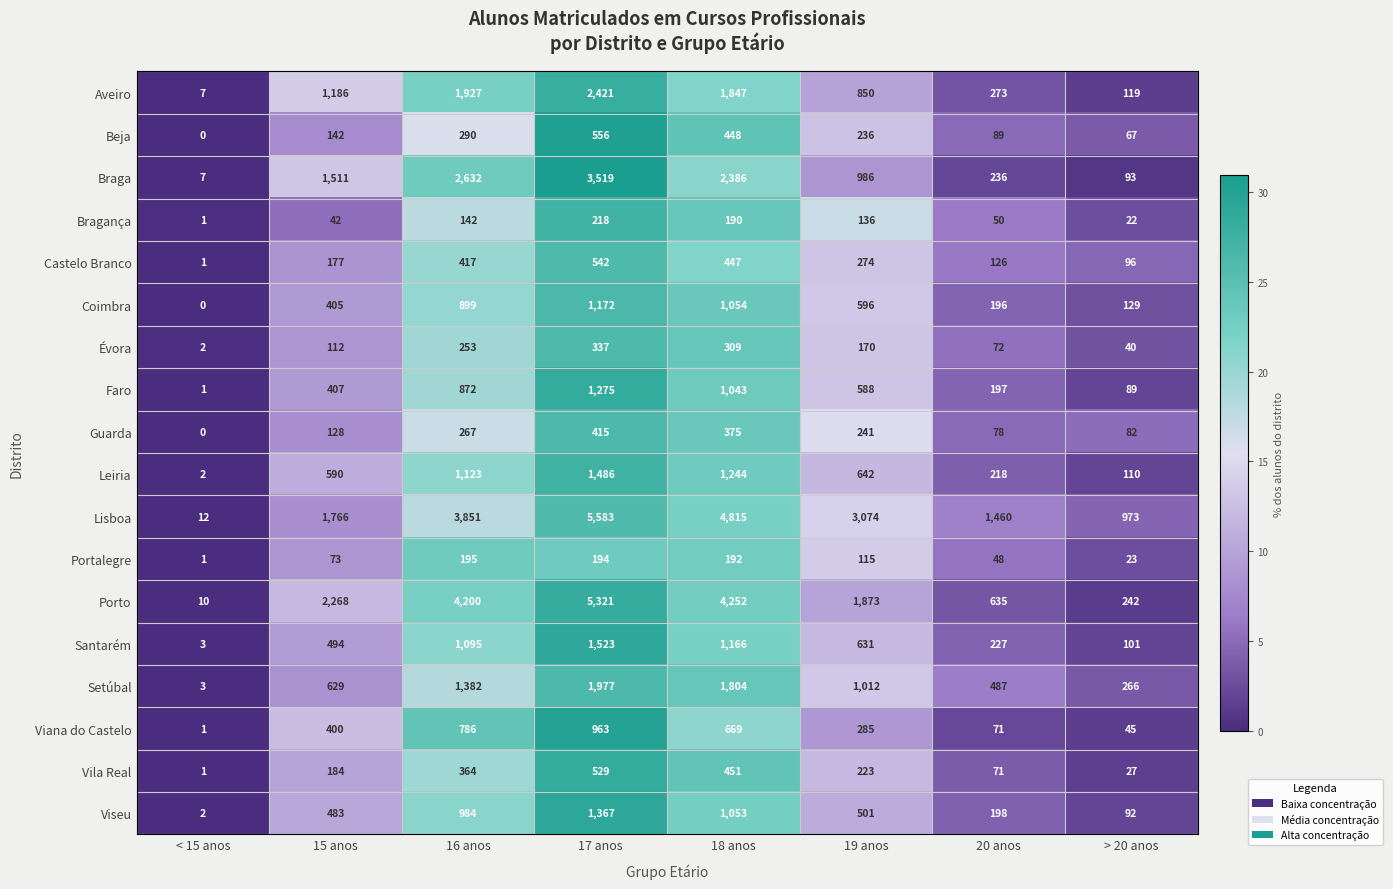

Which category has the lowest value across all series?

< 15 anos